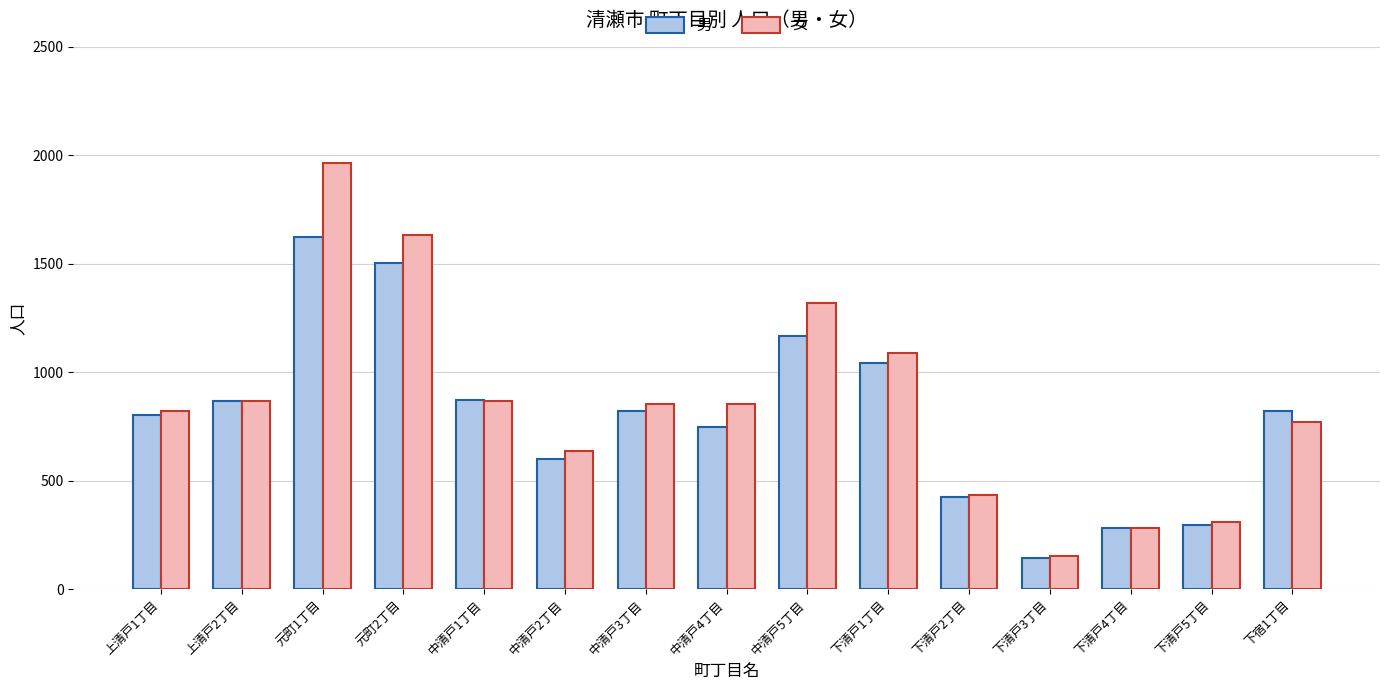

At which category is the sum across all series the highest?

元町1丁目